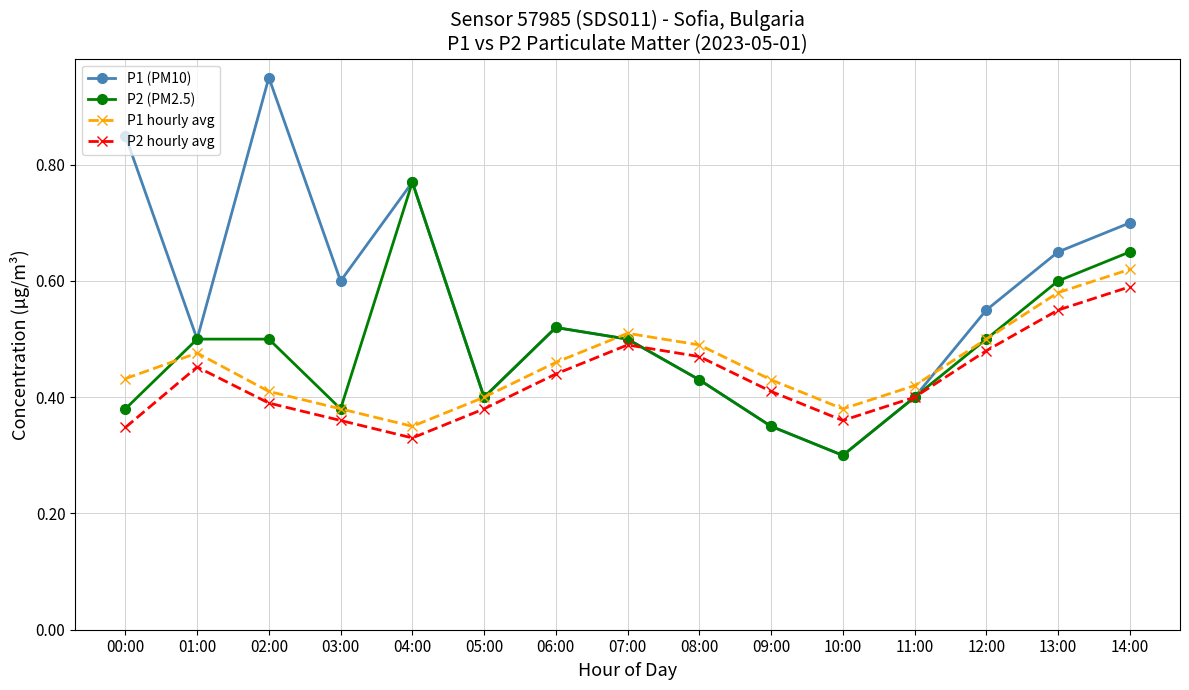

How many interior local peaks does the P1 hourly avg series have?

2